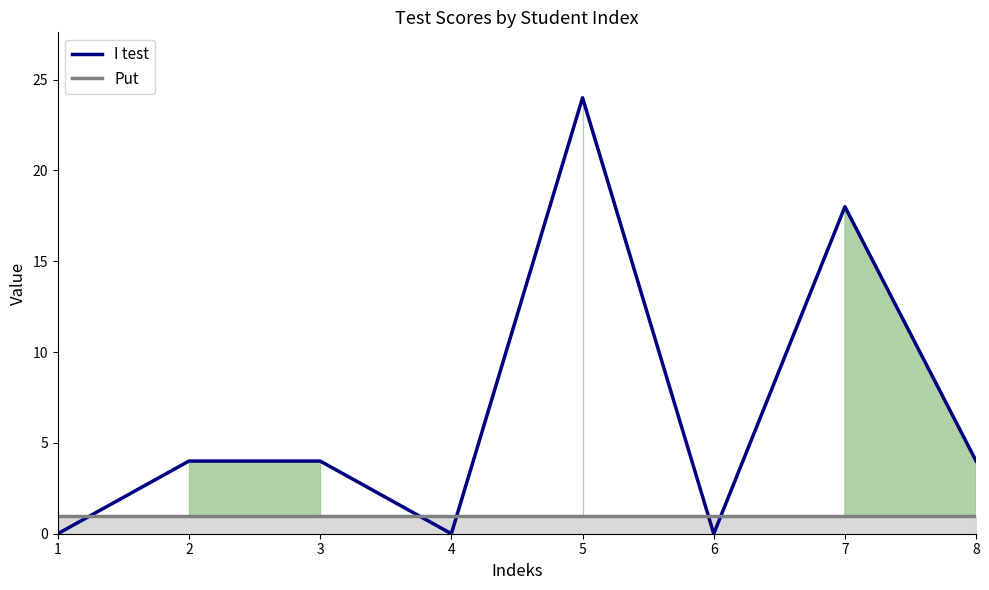

True or false: I test line has a value of 7 at 2.

False